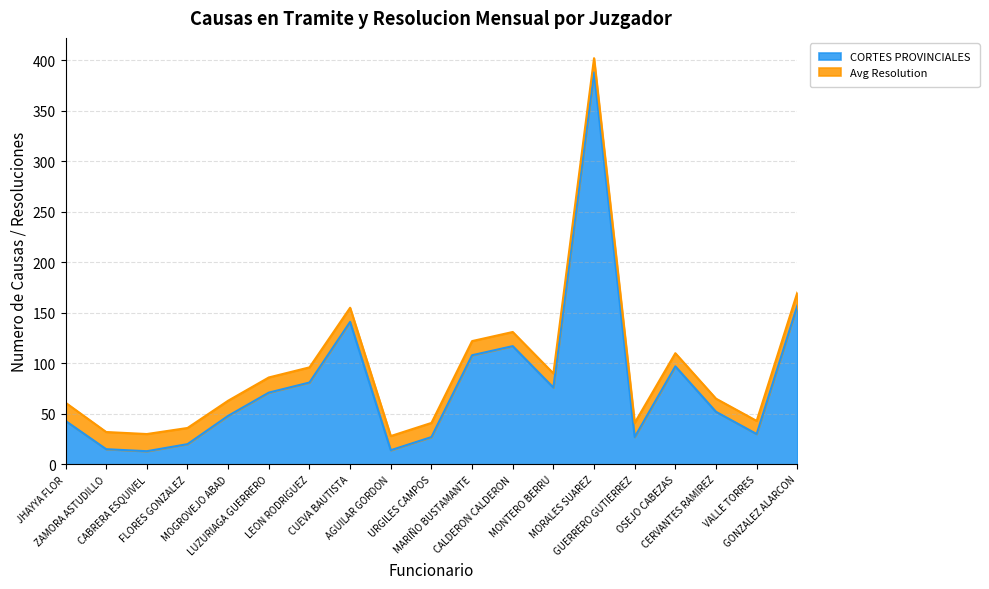

List the labels in order of value, largest first.

MORALES SUAREZ, GONZALEZ ALARCON, CUEVA BAUTISTA, CALDERON CALDERON, MARIÑO BUSTAMANTE, OSEJO CABEZAS, LEON RODRIGUEZ, MONTERO BERRU, LUZURIAGA GUERRERO, CERVANTES RAMIREZ, MOGROVEJO ABAD, JHAYYA FLOR, VALLE TORRES, URGILES CAMPOS, GUERRERO GUTIERREZ, FLORES GONZALEZ, ZAMORA ASTUDILLO, AGUILAR GORDON, CABRERA ESQUIVEL